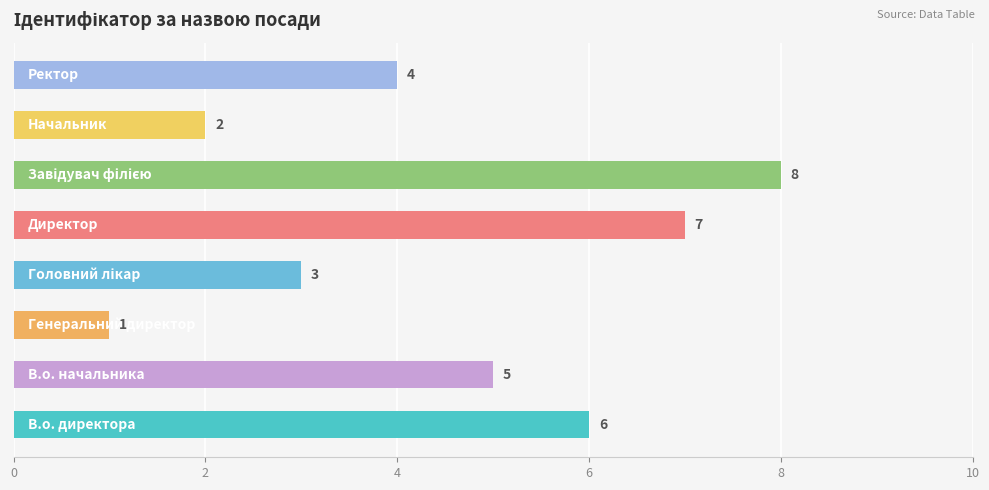

What is the maximum value shown in the chart?

8